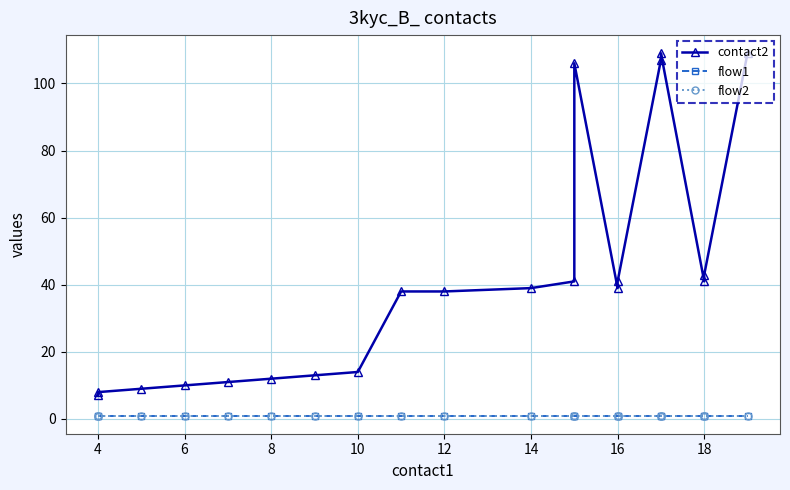

True or false: flow2 and contact2 intersect in this chart.

False